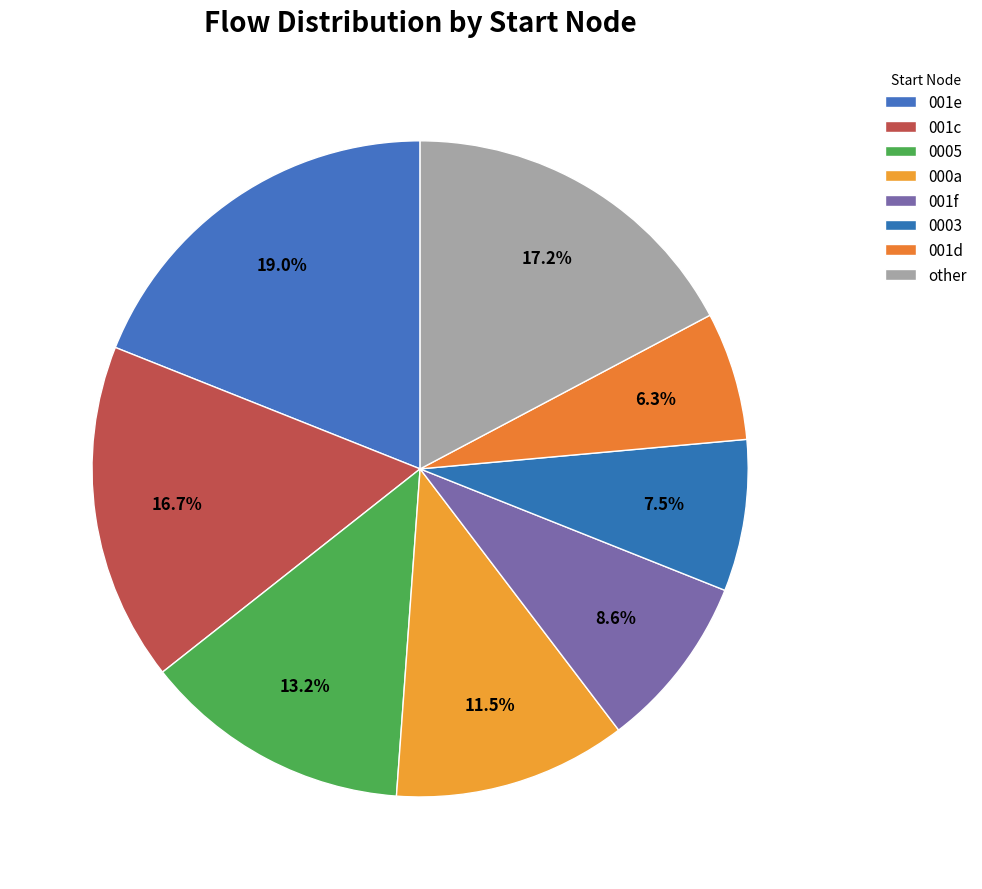

Rank the categories by value from lowest to highest.

001d, 0003, 001f, 000a, 0005, 001c, other, 001e